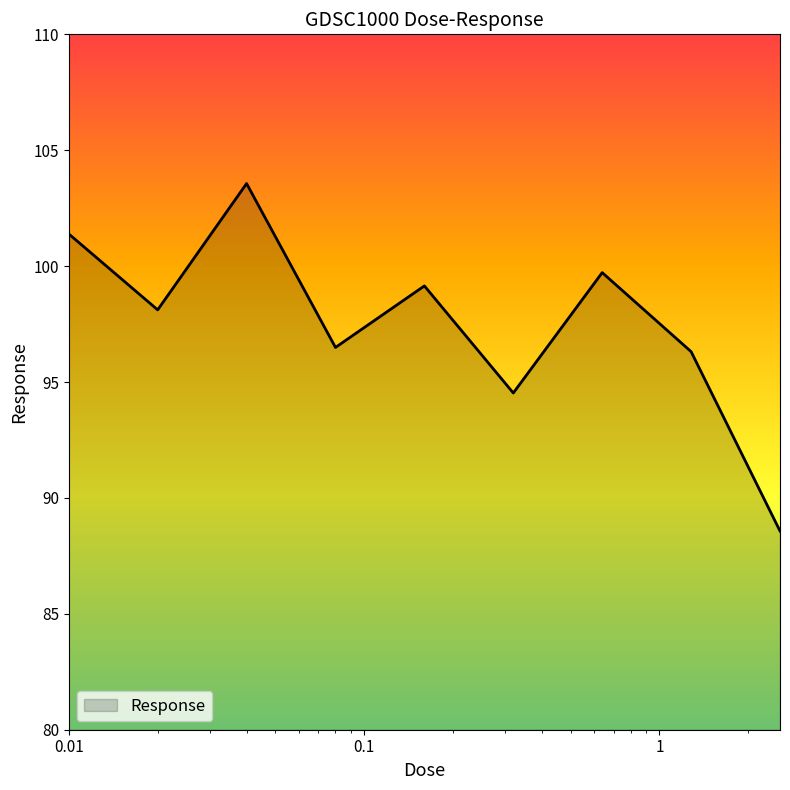

What is the maximum value shown in the chart?

103.6